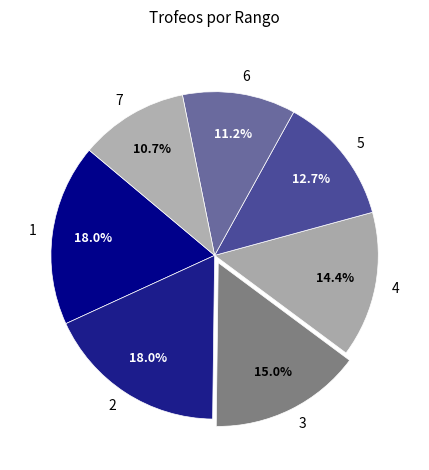

How many slices are in this pie chart?

7